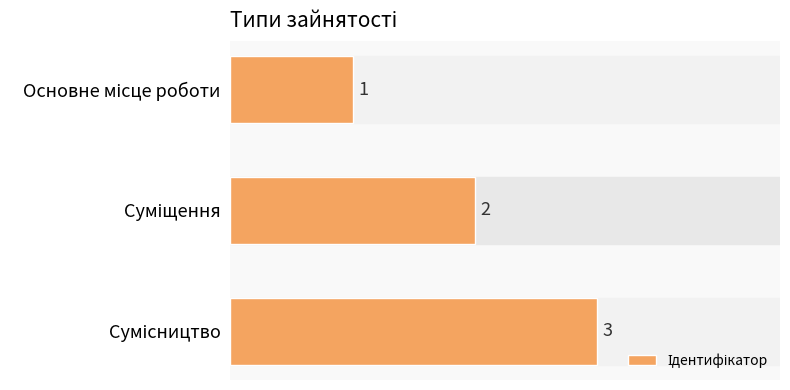

What is the greatest value displayed?

3